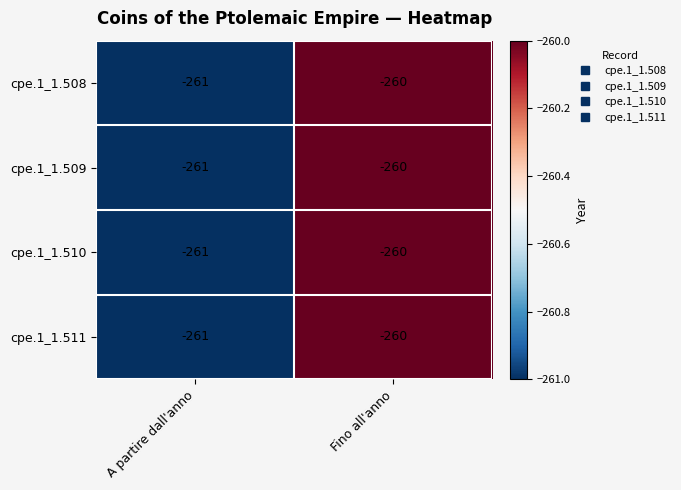

Count the number of data series in this chart.

4